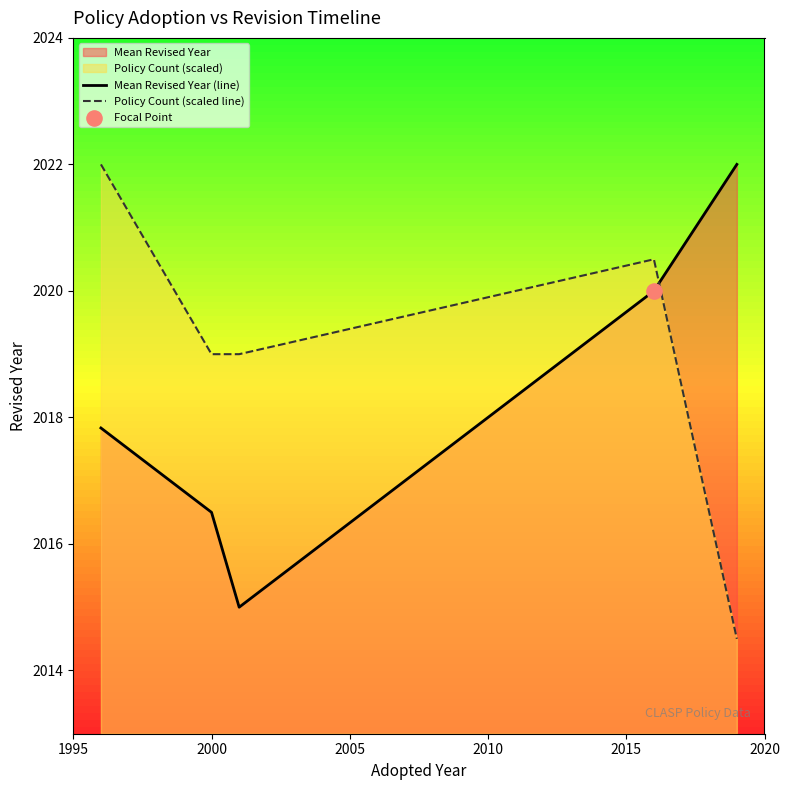

Which series reaches the minimum Y coordinate?

Policy Count (scaled line)